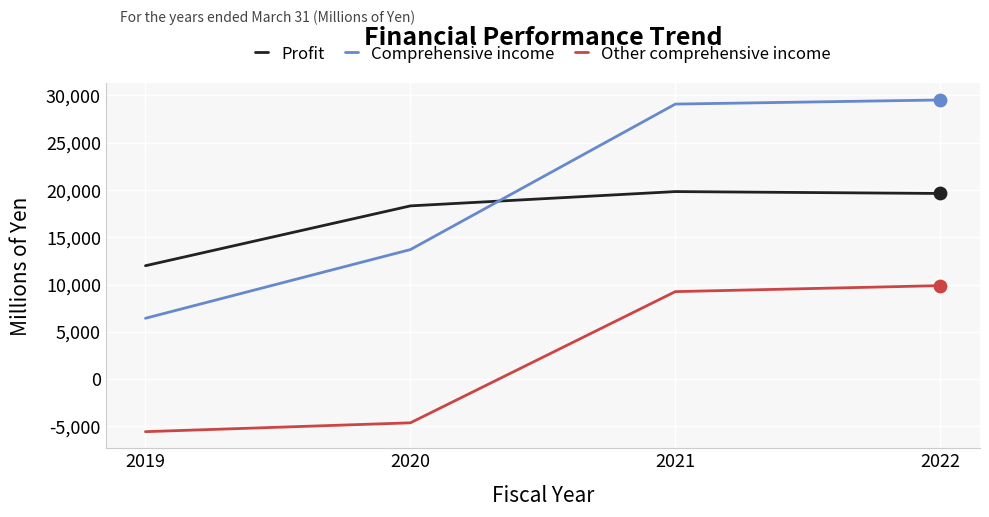

At how many categories does at least one series exceed 14726?

3